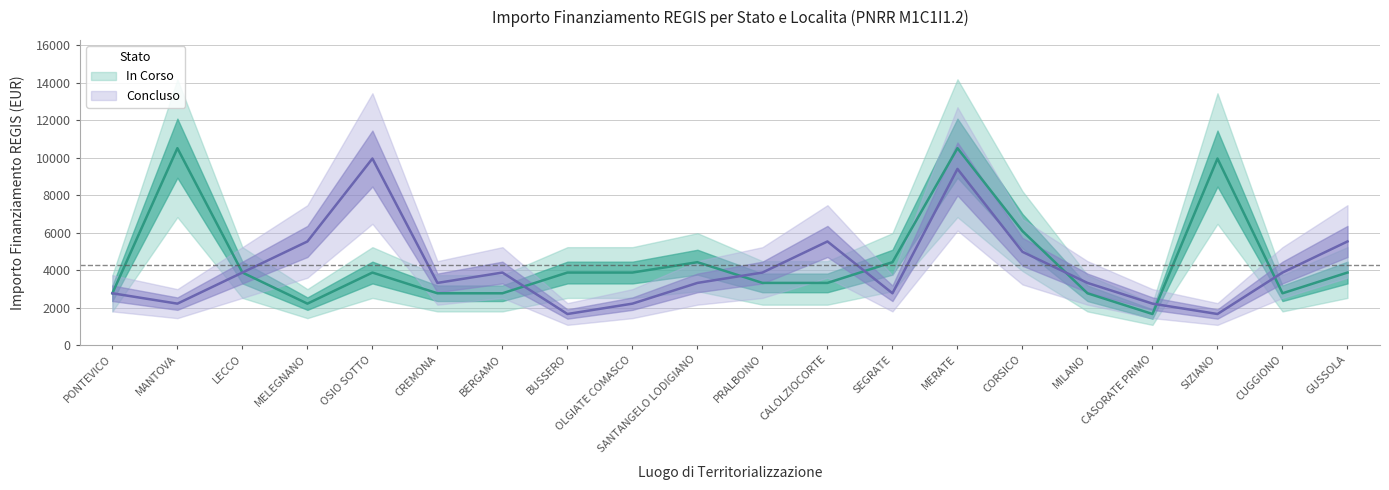

How many interior local valleys does the Concluso series have?

5